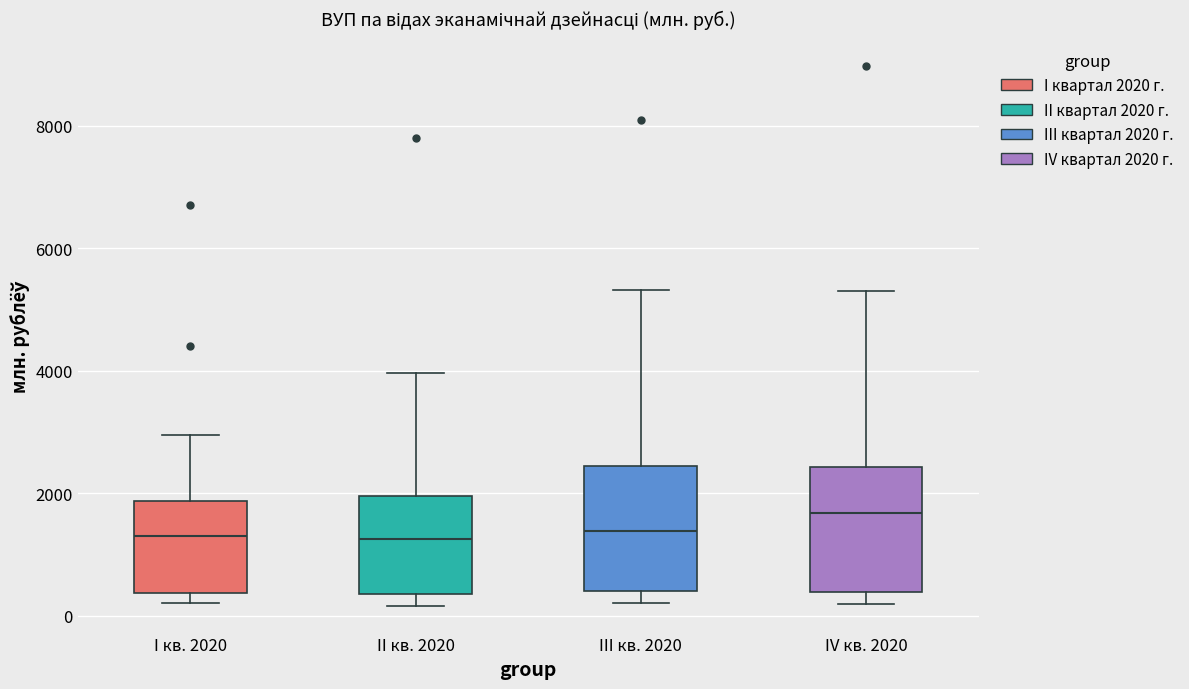

Reading left to right, transcribe this box plot: for each box, give where its median line is, the range the box spans, and where its two whiskers end, as read against the y-axis. The values are not printed on the chart, so give them approximately, as read against the axis.

I кв. 2020: median 1200, box 400 to 1800, whiskers 200 to 3000
II кв. 2020: median 1200, box 400 to 2000, whiskers 200 to 4000
III кв. 2020: median 1400, box 400 to 2400, whiskers 200 to 5400
IV кв. 2020: median 1600, box 400 to 2400, whiskers 200 to 5400